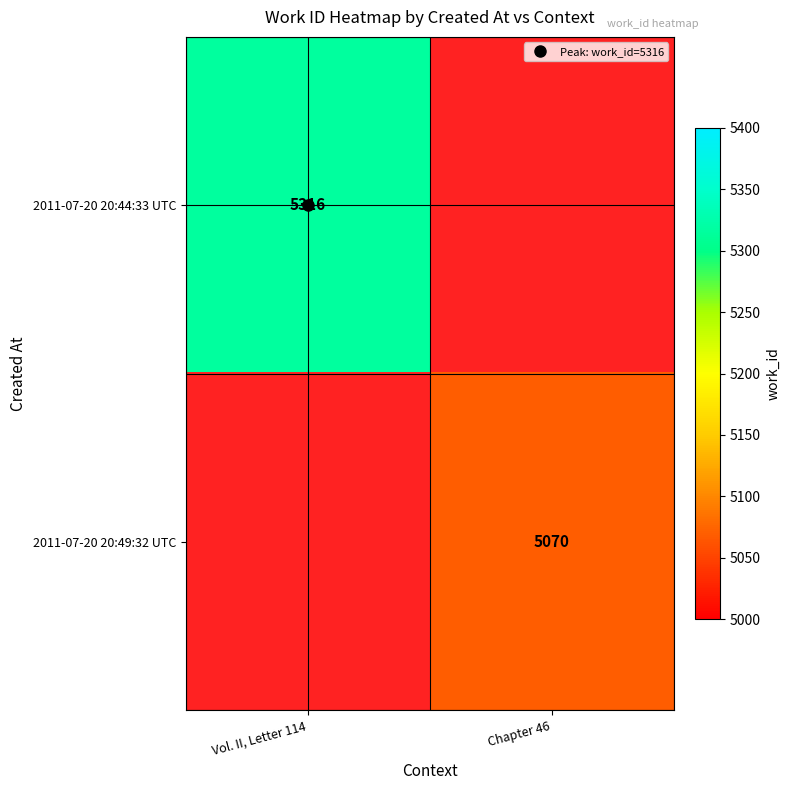

Between Chapter 46 and Vol. II, Letter 114, which is larger?

Vol. II, Letter 114